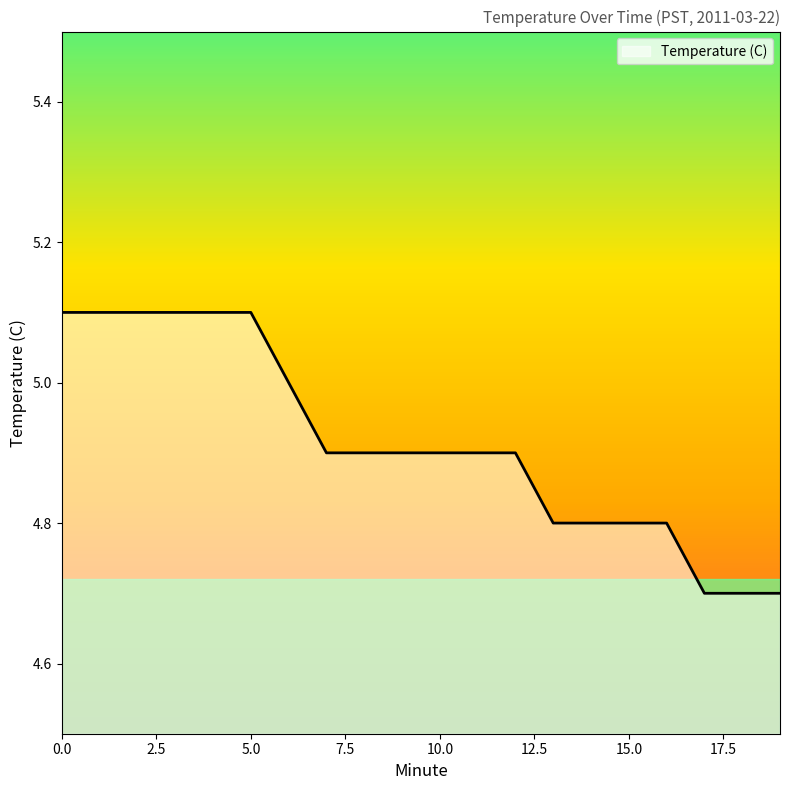

How many lines are shown in the chart?

1